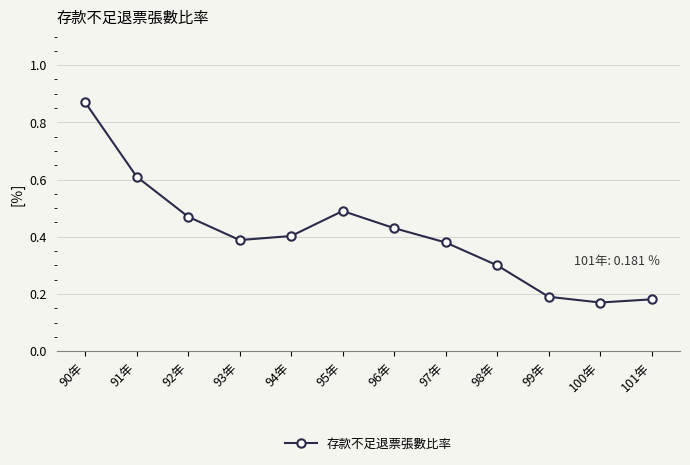

What position from the left is 94年?

5